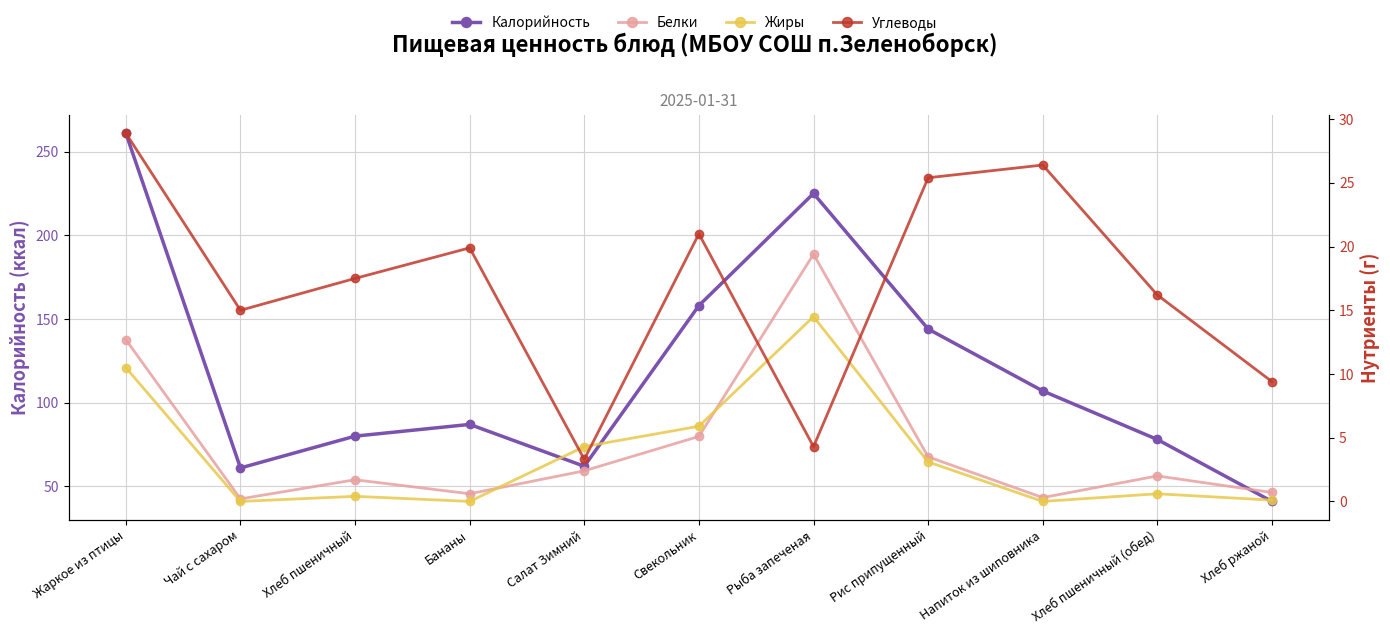

What is the sum of all Углеводы values?

187.3